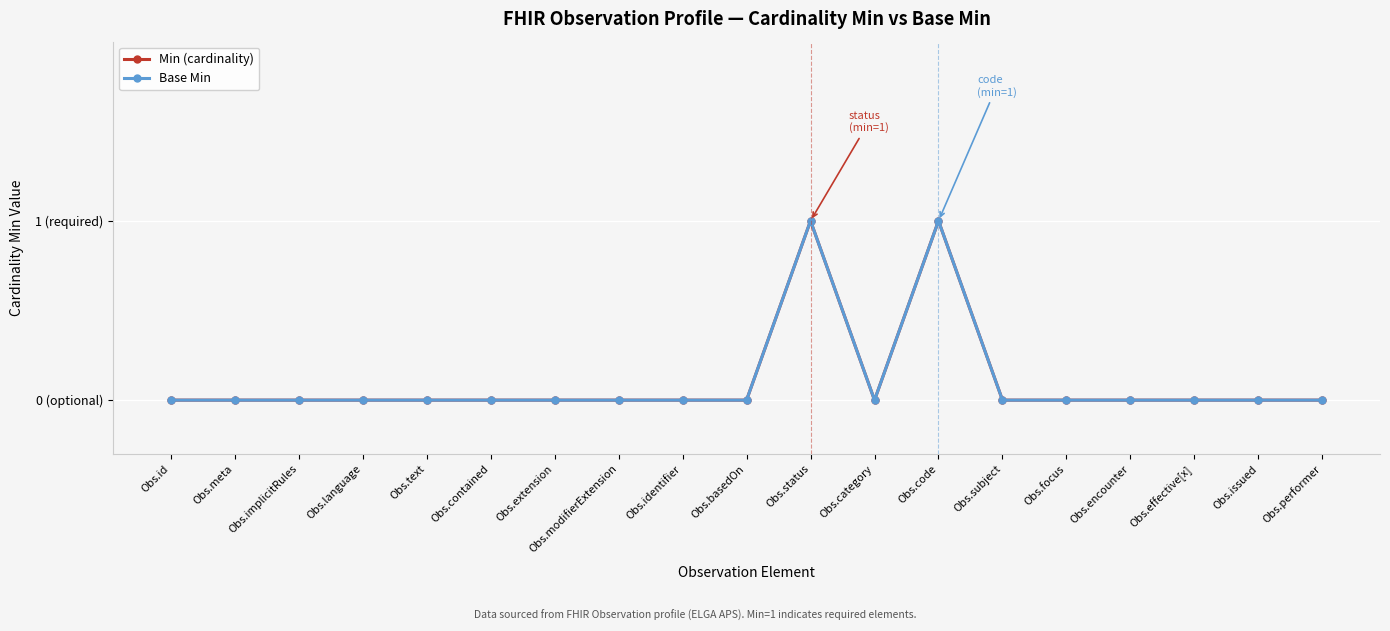

At which category does the chart reach its minimum across all series?

Obs.id